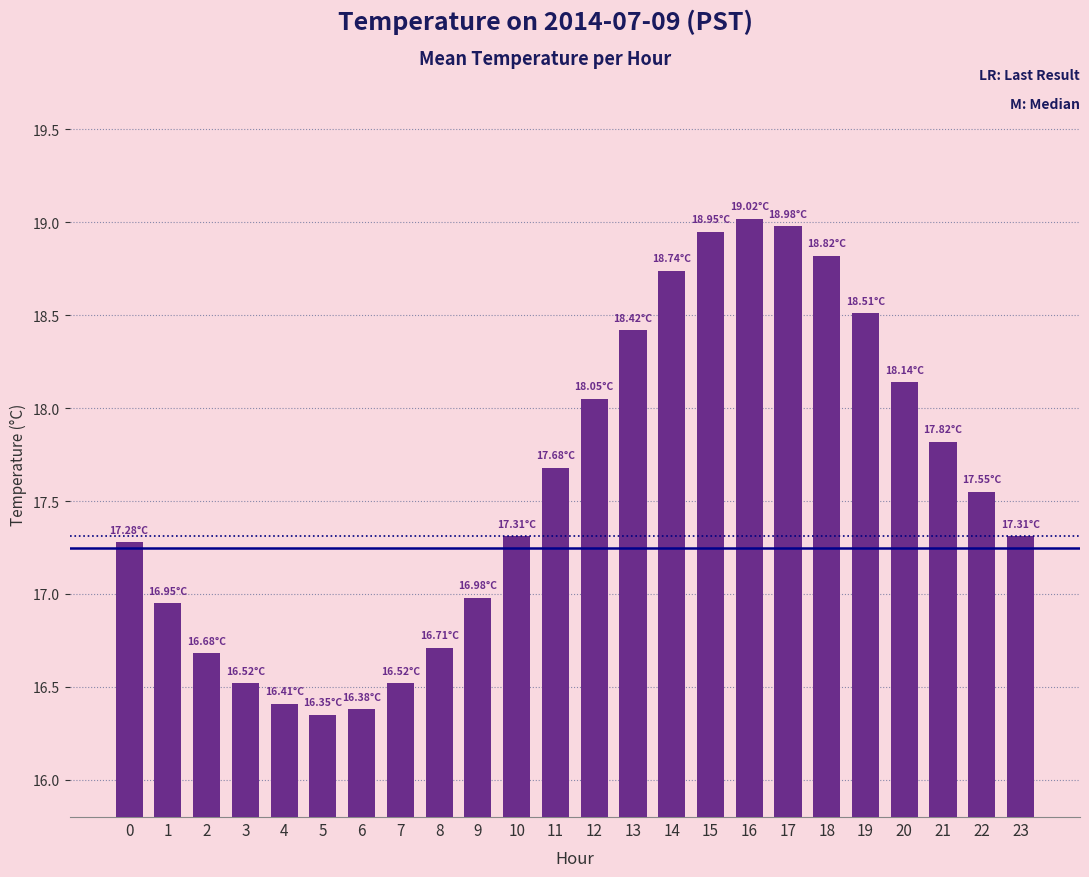

Which has a higher value, 5 or 8?

8